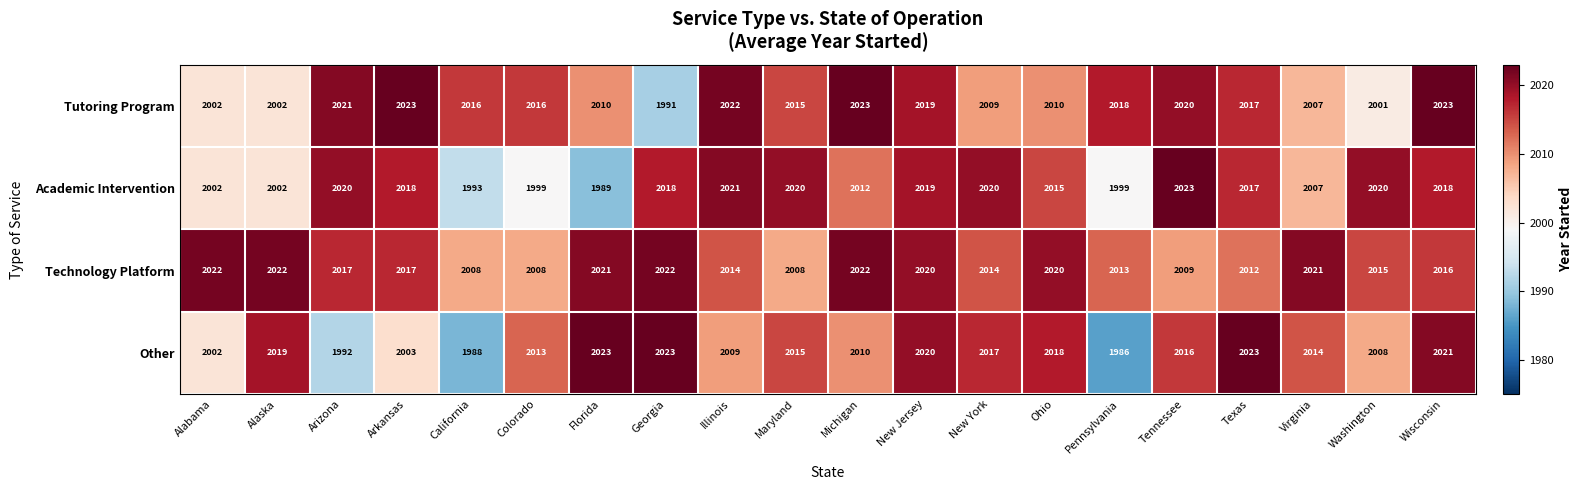

What is the approximate value of Other at Tennessee, to the nearest 5?

2015